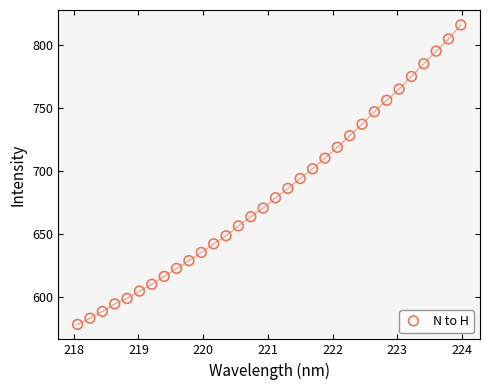

What is the range of X values (max minus min)?

5.9